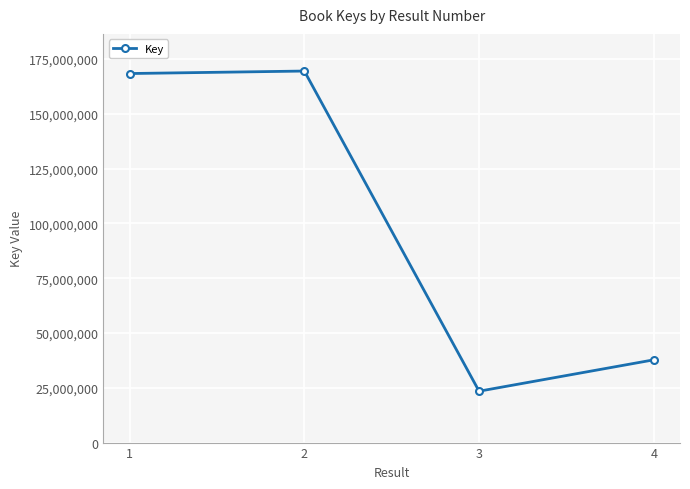

What is the change in value from 2 to 3?

-146089598